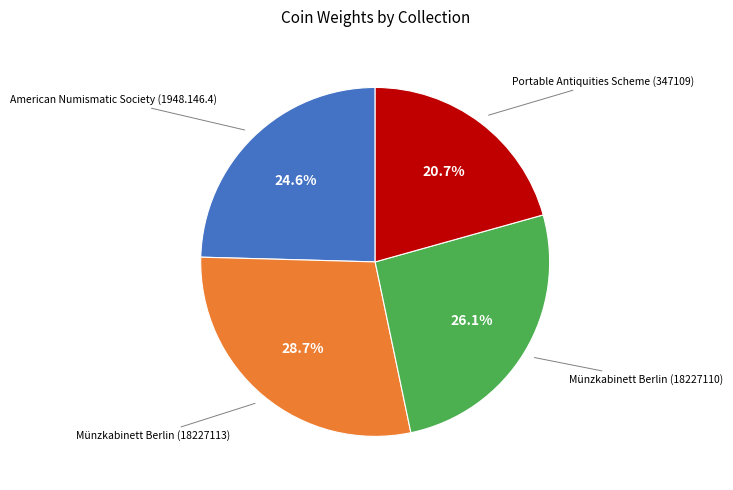

What percentage is the Münzkabinett Berlin (18227110) slice, to the nearest percent?

26%